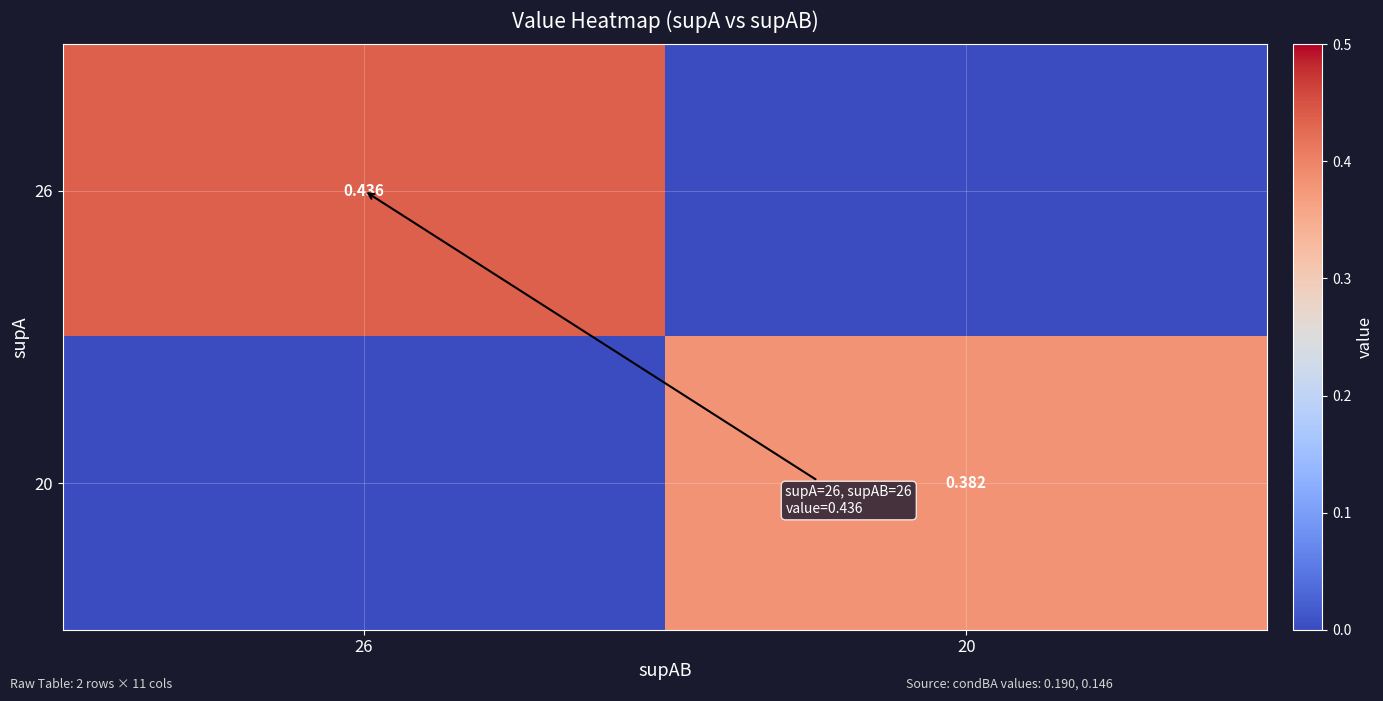

What is the total value across all series at 20?

0.4